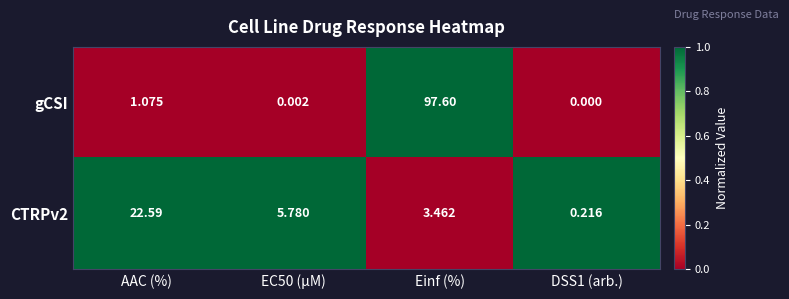

At which label is gCSI closest to 48?

AAC (%)